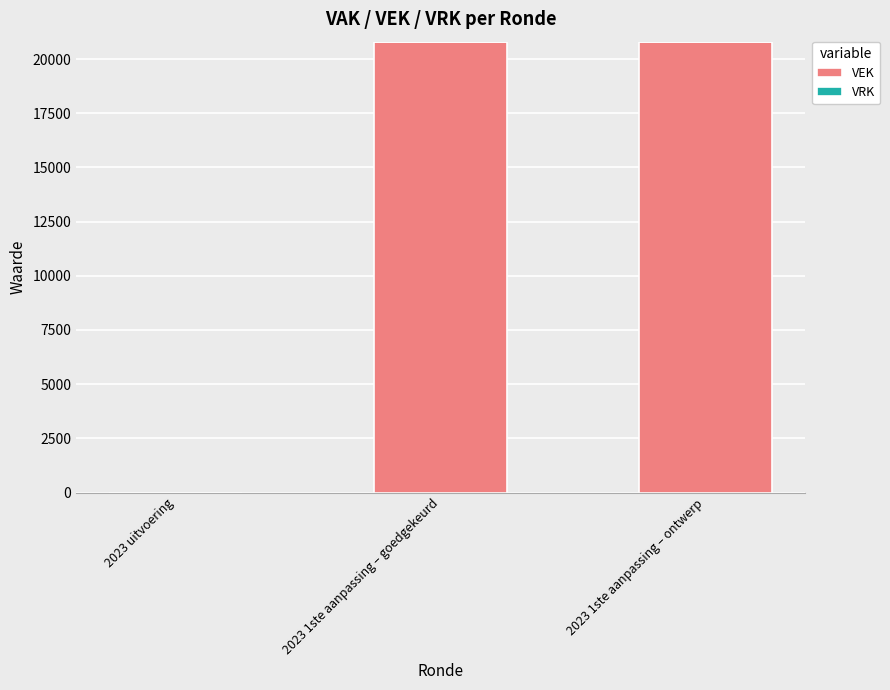

Between 2023 uitvoering and 2023 1ste aanpassing – goedgekeurd, which is larger?

2023 1ste aanpassing – goedgekeurd